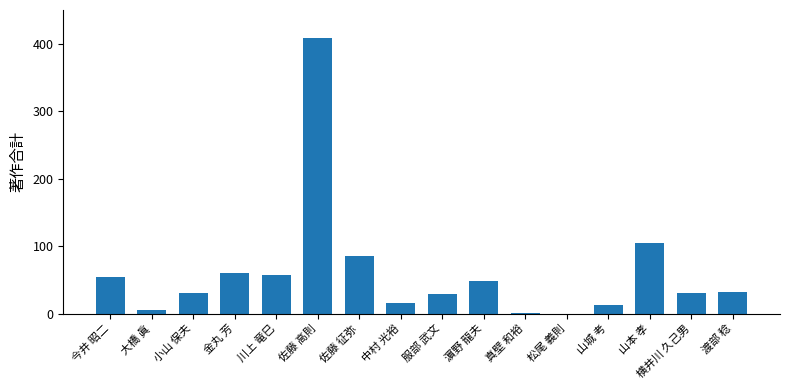

The value at 小山 保夫 is 14. True or false?

False